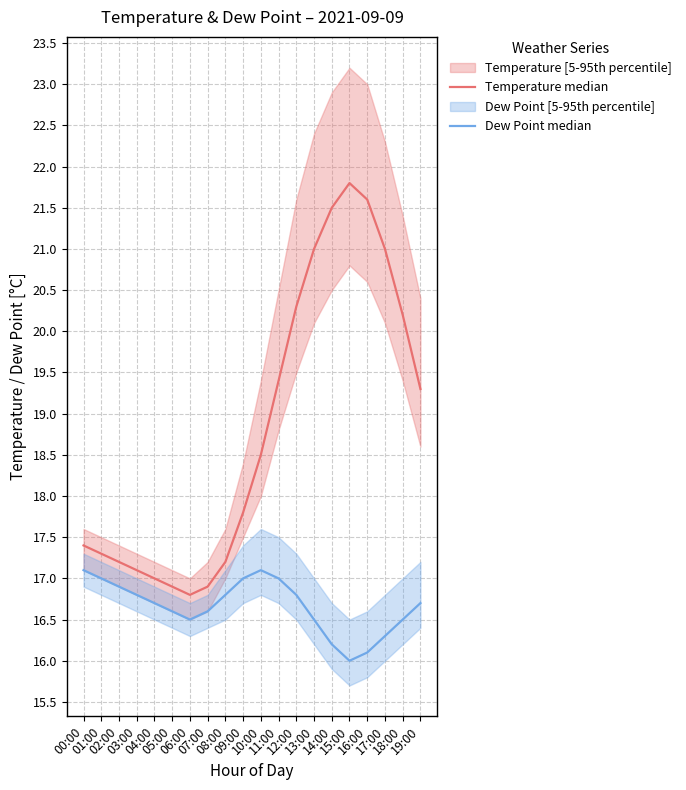

How many values in the Dew Point median series exceed 16?

19